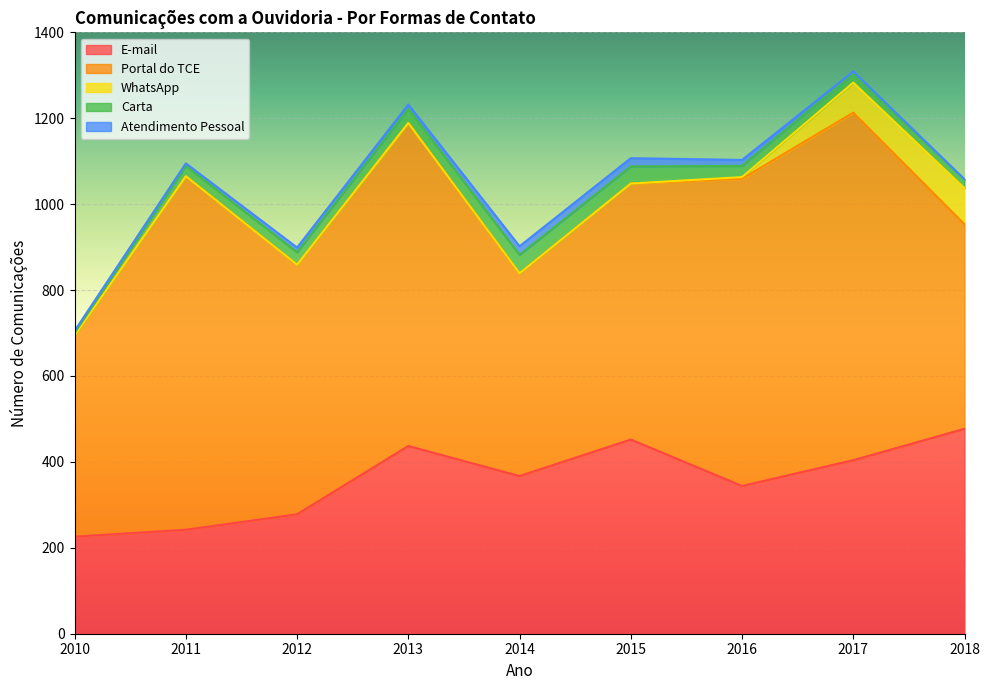

In E-mail, how many points are higher than both neighbors (excluding endpoints)?

2